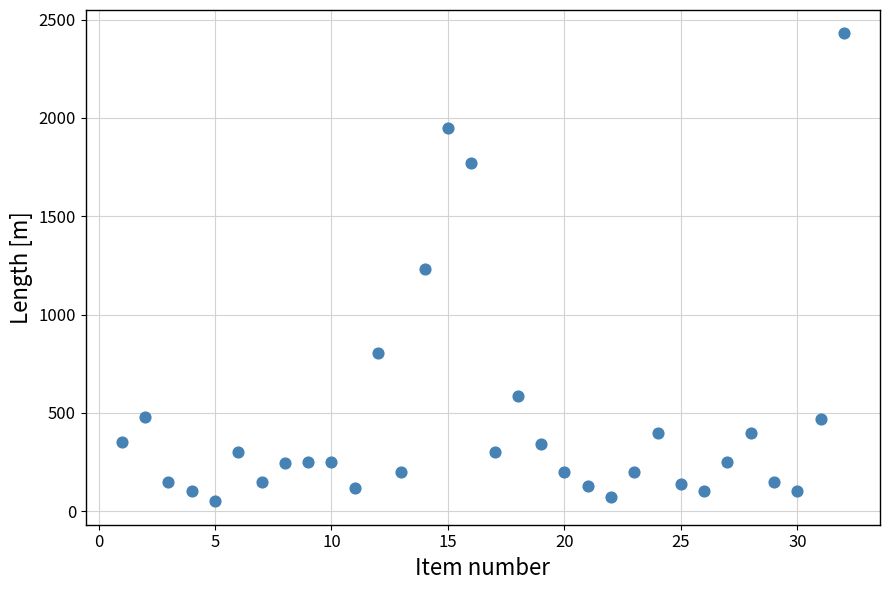

What is the range of Y values (max minus min)?

2380